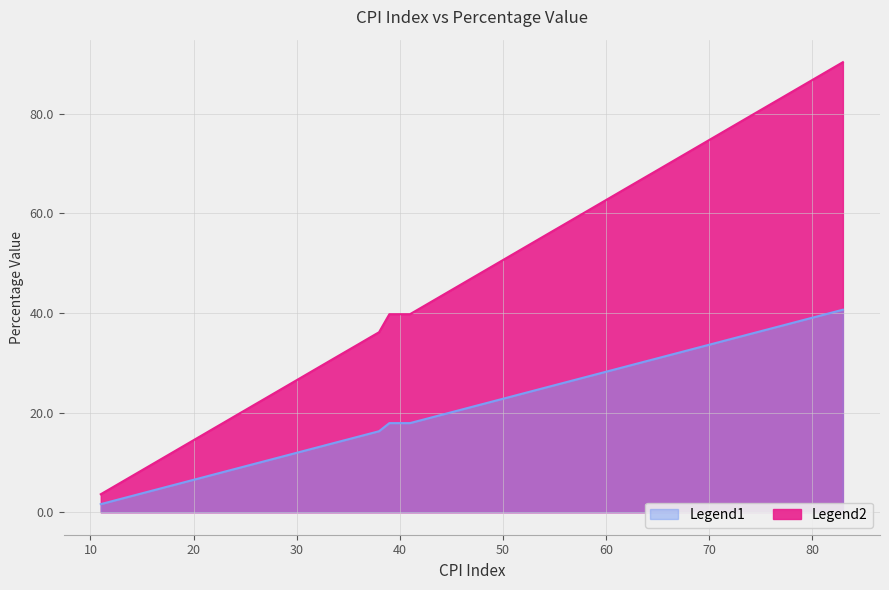

Is it true that CPI index equals 39.3 at 36?

False